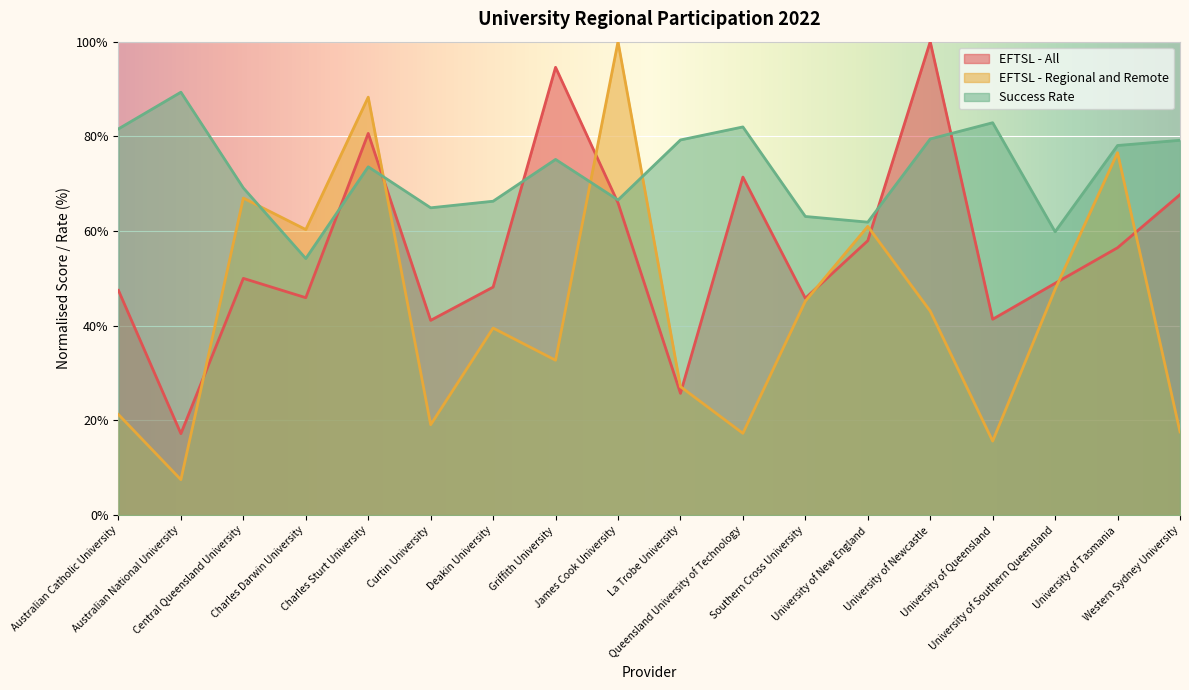

Rank the series at Australian National University from lowest to highest value.

EFTSL - Regional and Remote, EFTSL - All, Success Rate